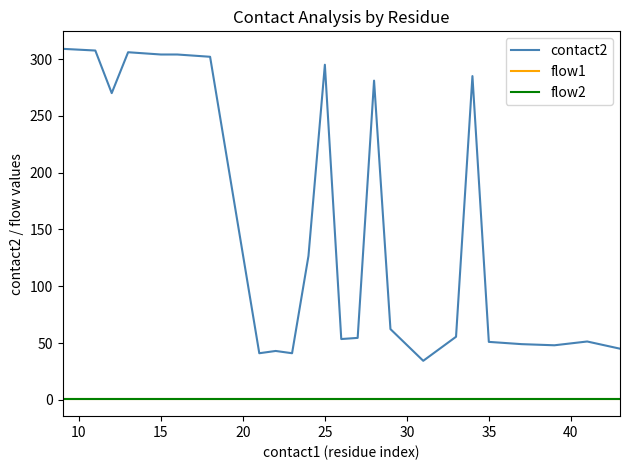

What is the maximum value for flow2?

1.0